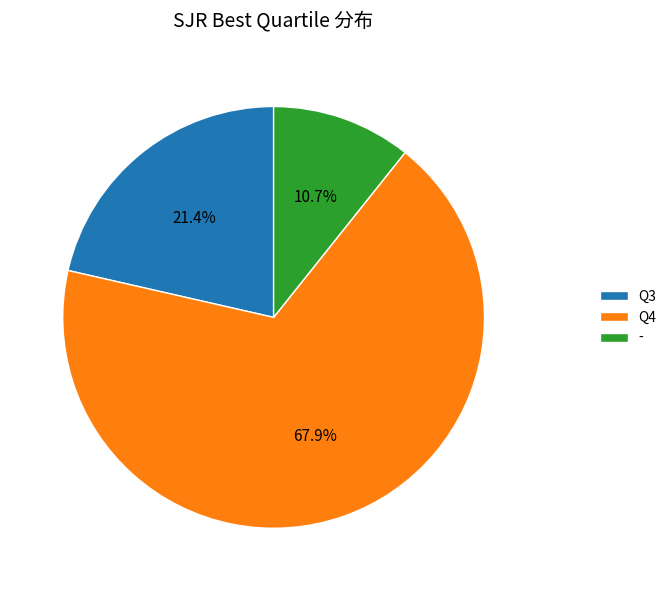

To the nearest percent, what is the difference between the largest and smallest slice percentages?

57%